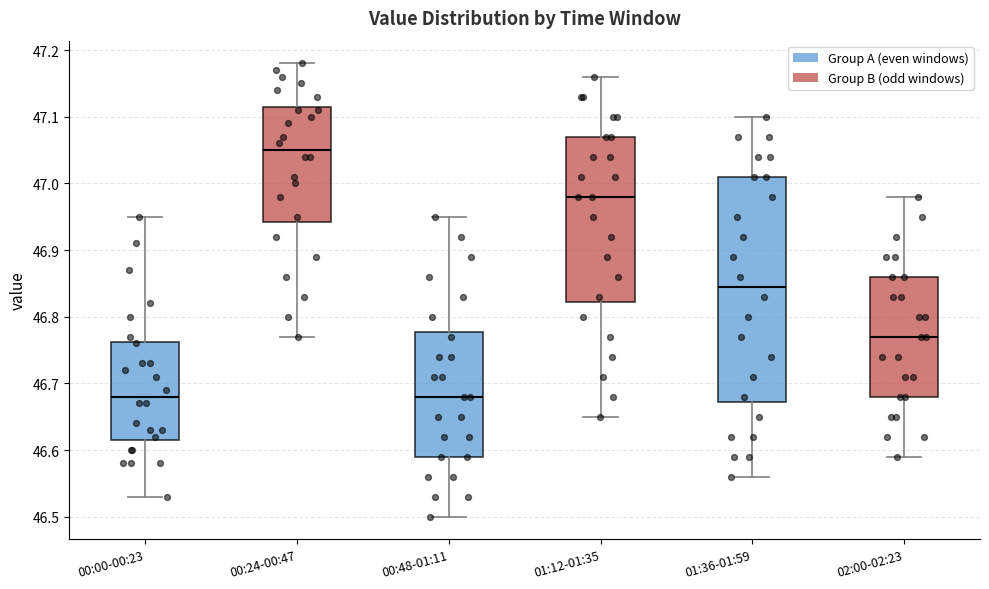

Reading left to right, read every box against the y-axis: the position of its median line, the range the box covers, and the ends of its whiskers. The values are not printed on the chart, so give them approximately, as read against the axis.

00:00-00:23: median 46.68, box 46.62 to 46.76, whiskers 46.53 to 46.95
00:24-00:47: median 47.05, box 46.94 to 47.12, whiskers 46.77 to 47.18
00:48-01:11: median 46.68, box 46.59 to 46.78, whiskers 46.50 to 46.95
01:12-01:35: median 46.98, box 46.82 to 47.07, whiskers 46.65 to 47.16
01:36-01:59: median 46.85, box 46.67 to 47.01, whiskers 46.56 to 47.10
02:00-02:23: median 46.77, box 46.68 to 46.86, whiskers 46.59 to 46.98